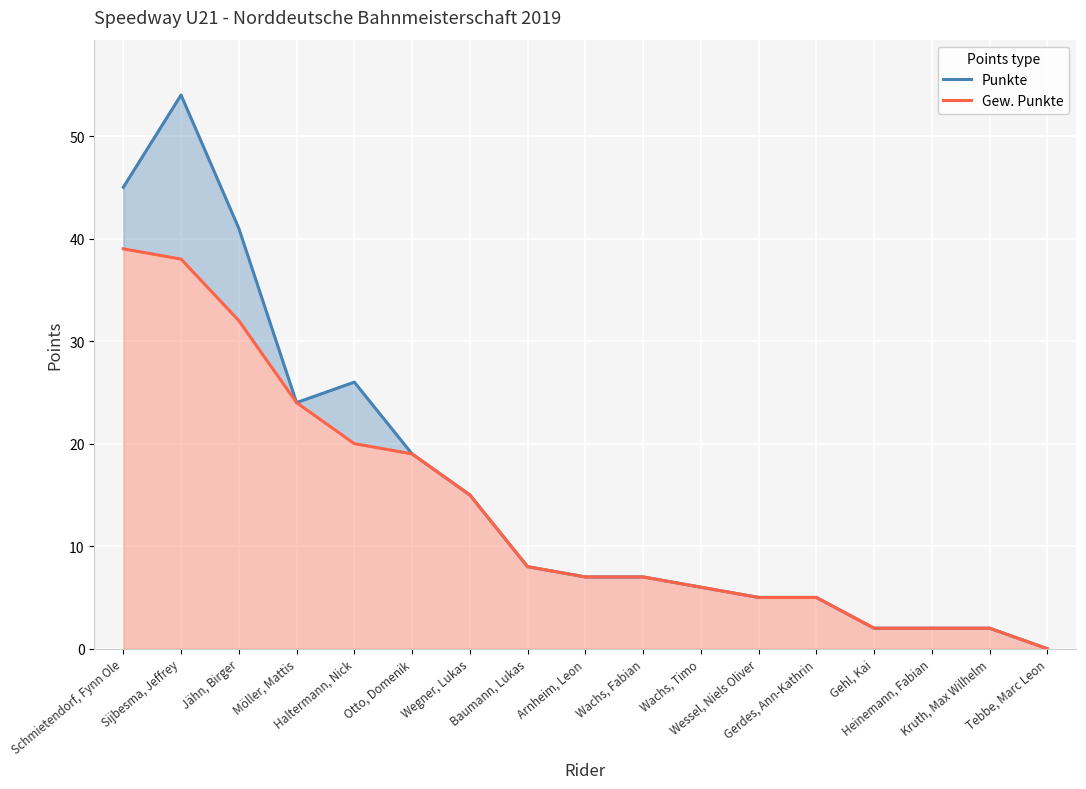

True or false: Gew. Punkte and Punkte cross at least once.

False